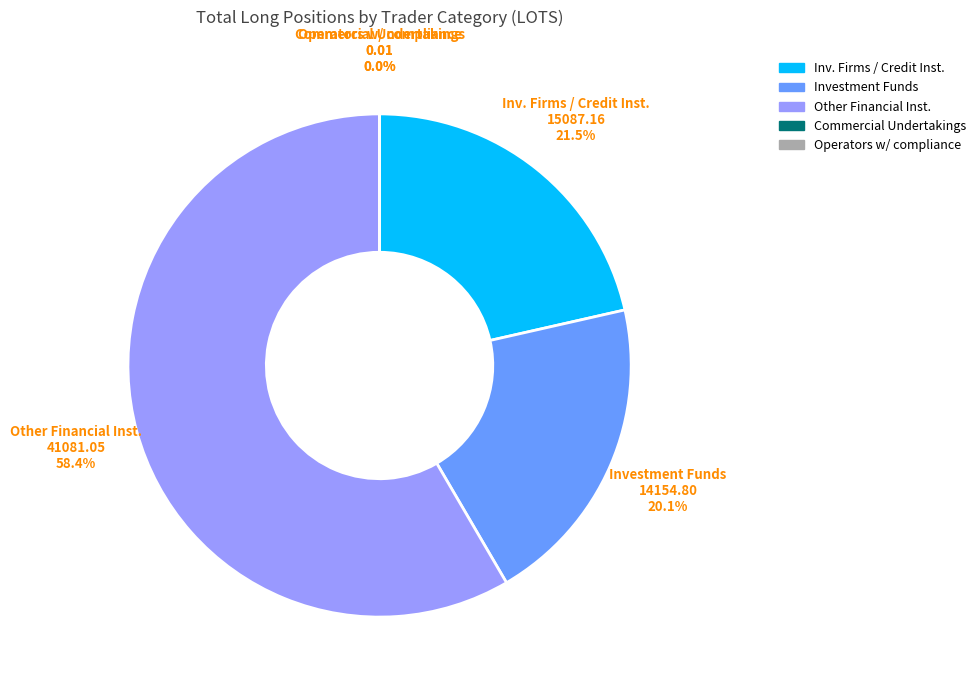

Does any single category account for the majority?

Yes